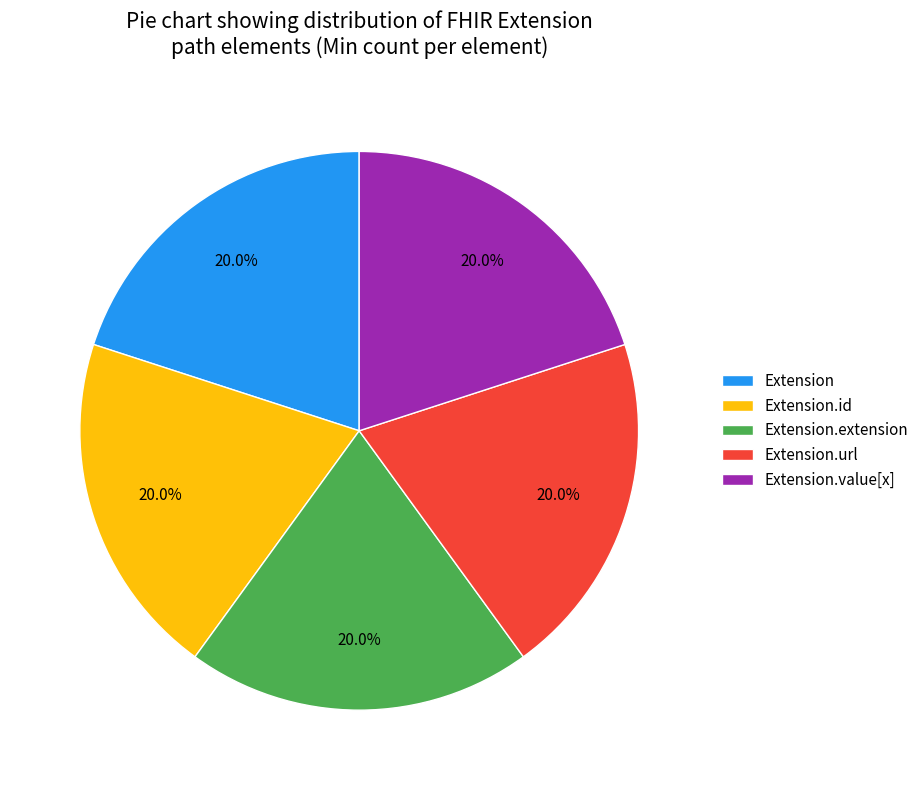

Approximately how many times larger is the value at Extension compared to Extension.id?

1.0